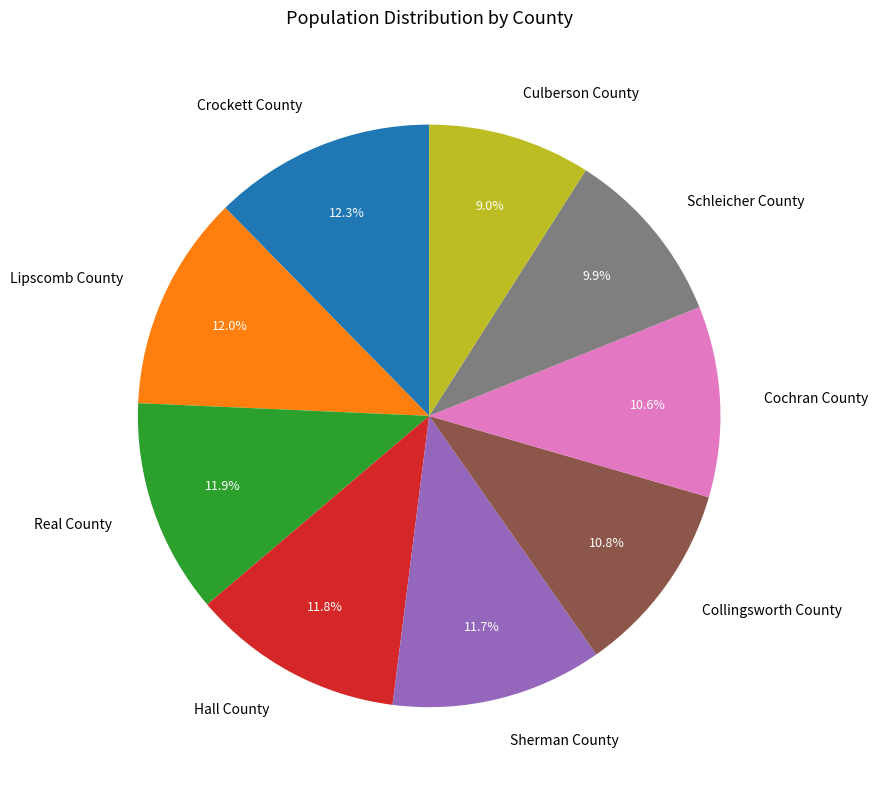

To the nearest percent, what is the difference between the largest and smallest slice percentages?

3%